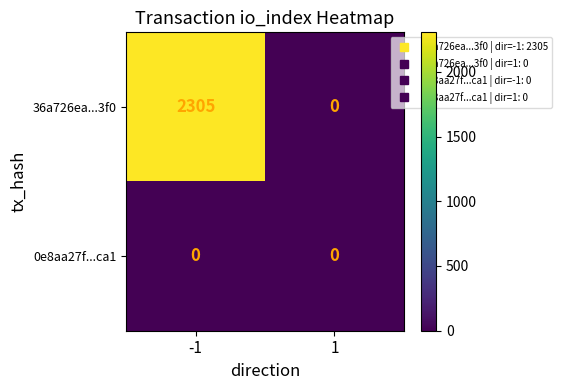

Is it true that 36a726ea...3f0 equals 873 at -1?

False